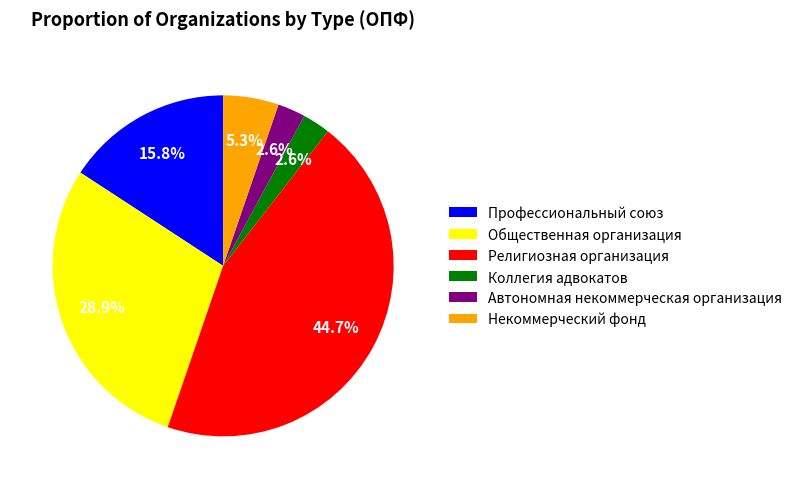

To the nearest percent, what percentage of the pie is Некоммерческий фонд?

5%